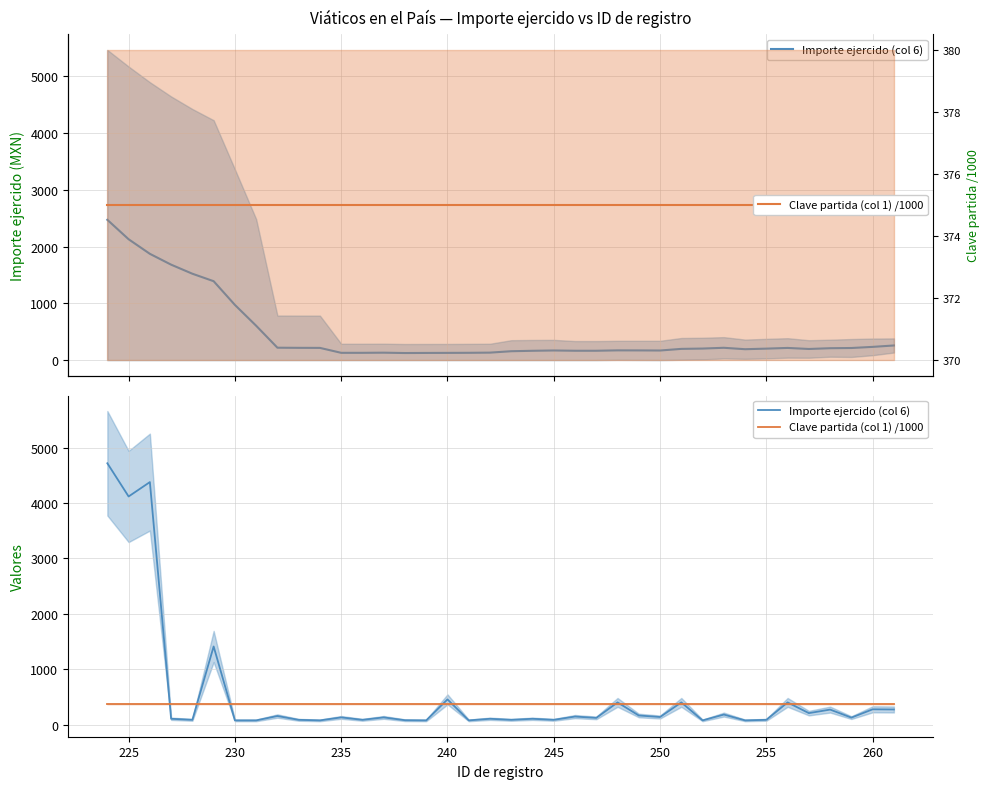

Does the chart display data point markers on the line(s)?

No